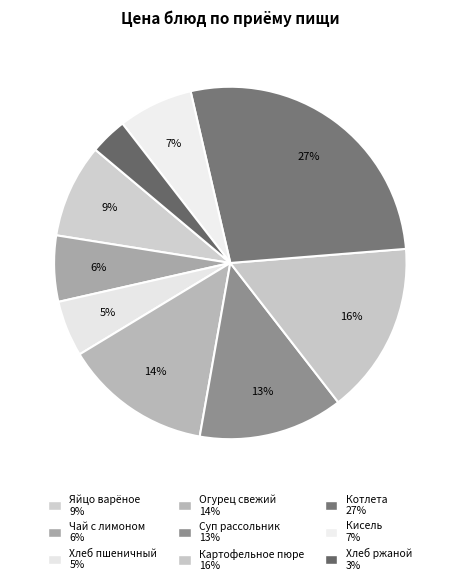

How much of the chart is everything except Котлета?

72.7%